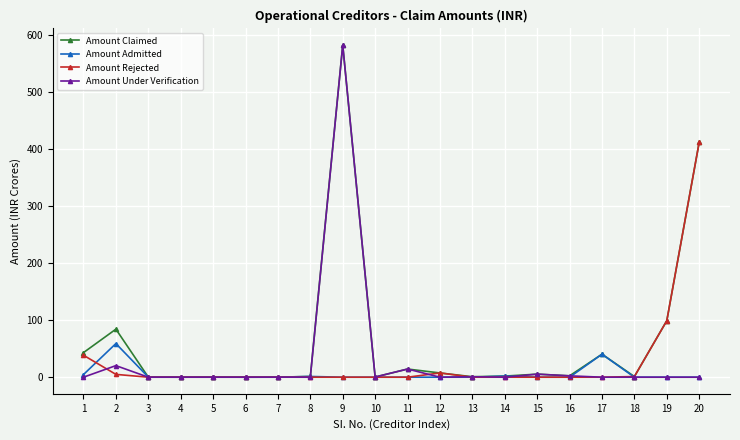

Where do Amount Rejected and Amount Admitted first cross each other?

1 and 2